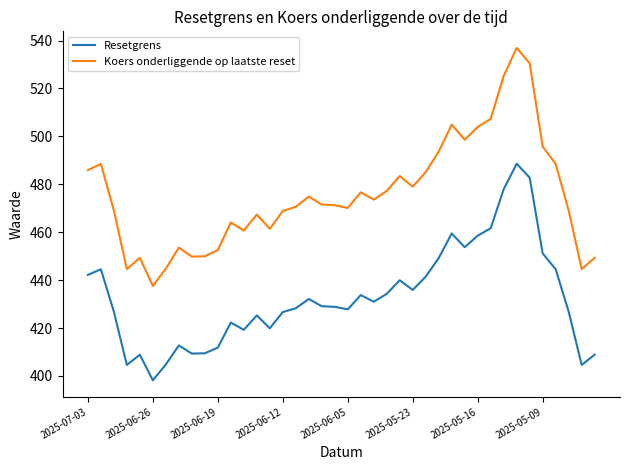

List the series in order of their overall mean, lowest first.

Resetgrens, Koers onderliggende op laatste reset